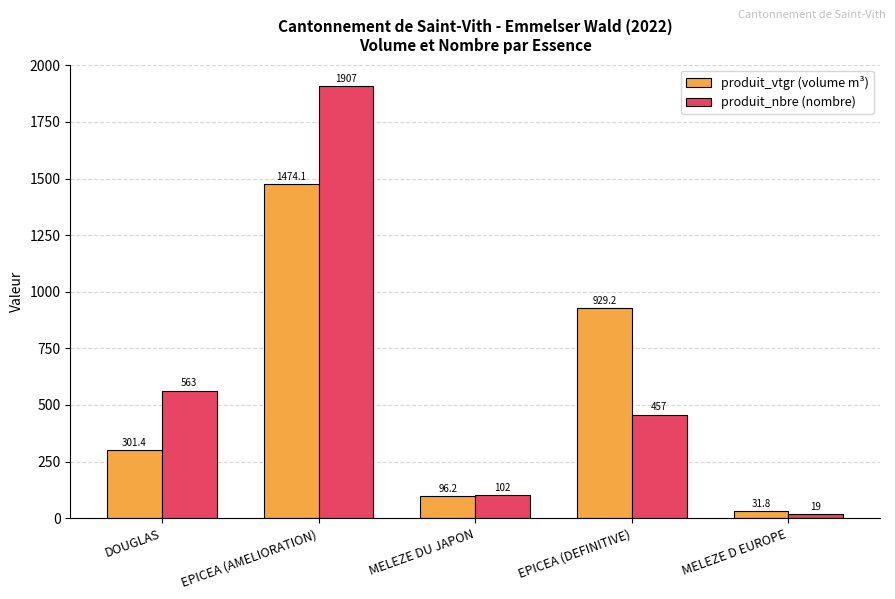

What are all the series names shown in the legend?

produit_vtgr (volume m³), produit_nbre (nombre)